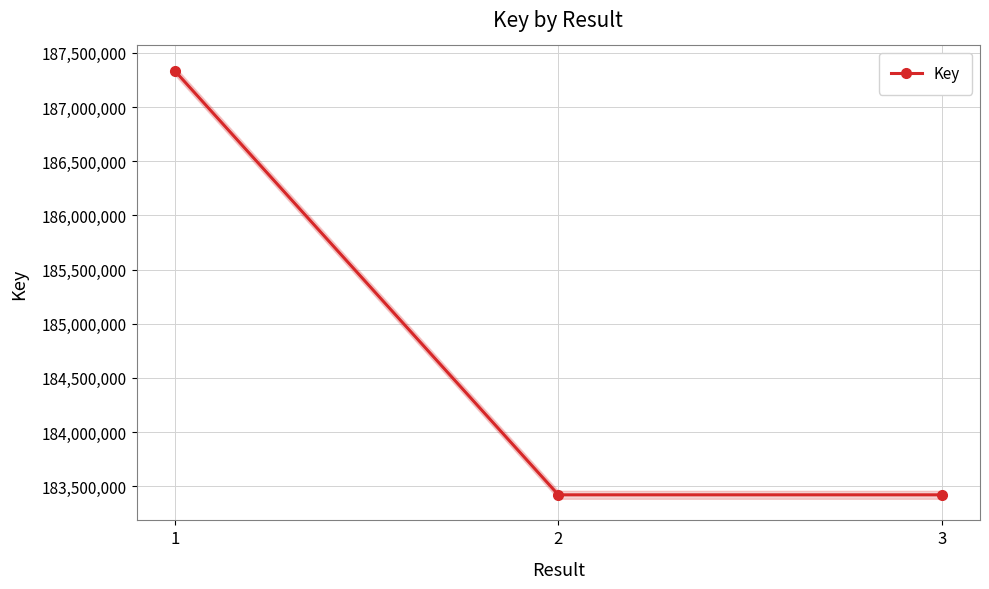

True or false: the data shows 187332006 at 1.

True